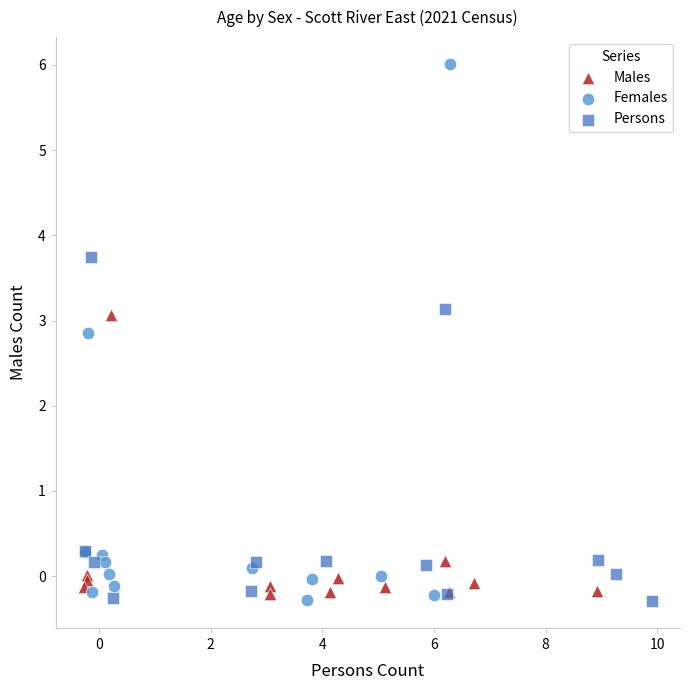

Which series contains the highest Y value?

Females